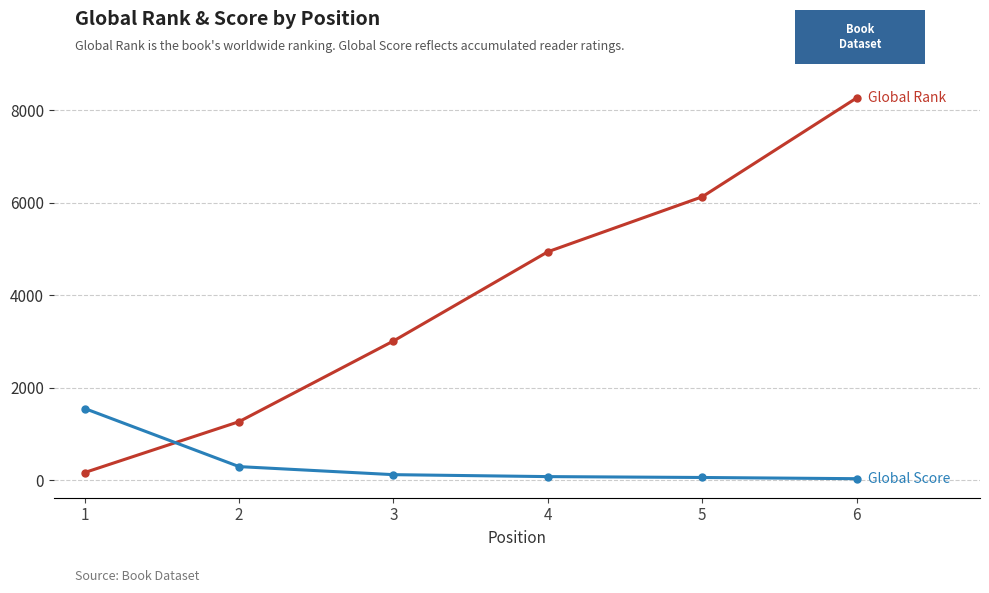

At which category is the sum across all series the highest?

6